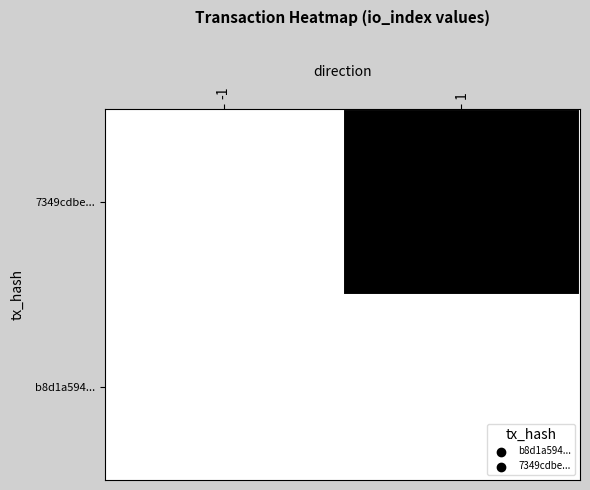

What is the sum of the 7349cdbe... values at 1 and -1?

2